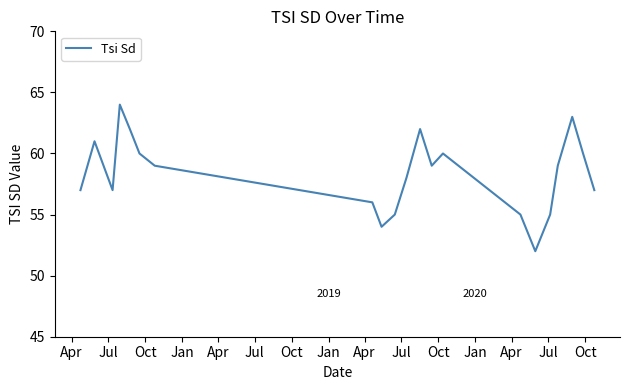

What is the greatest value displayed?

64